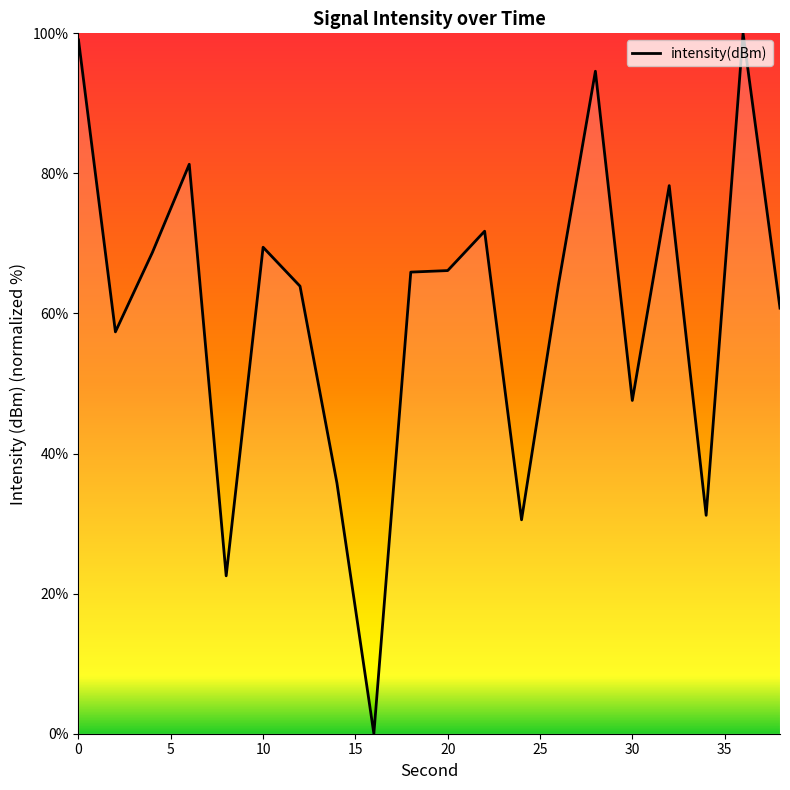

What is the difference between the maximum and minimum values?

100.0